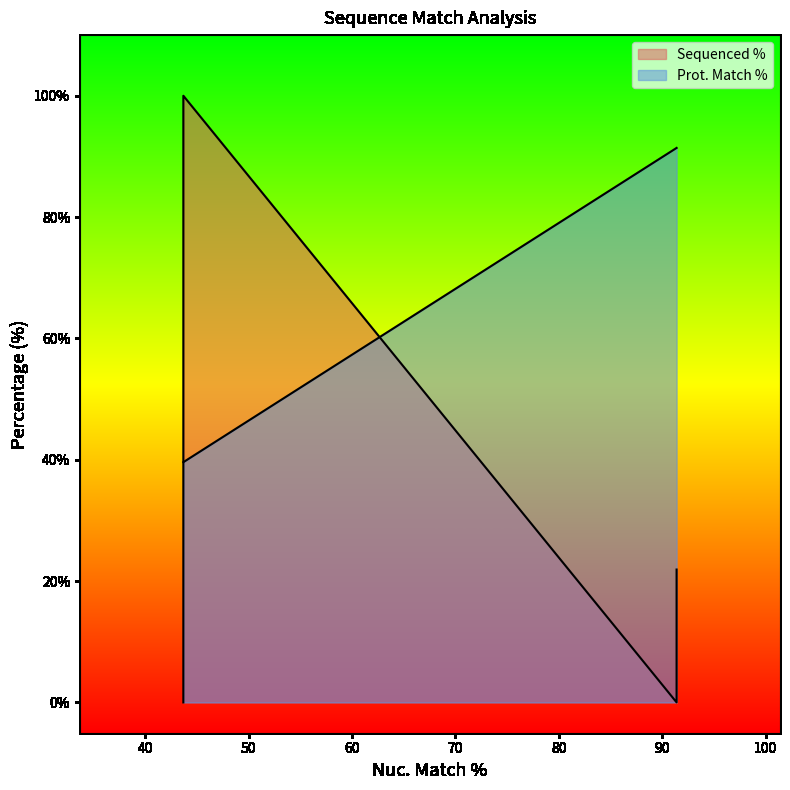

Which series has the largest total across all categories?

Prot. Match %